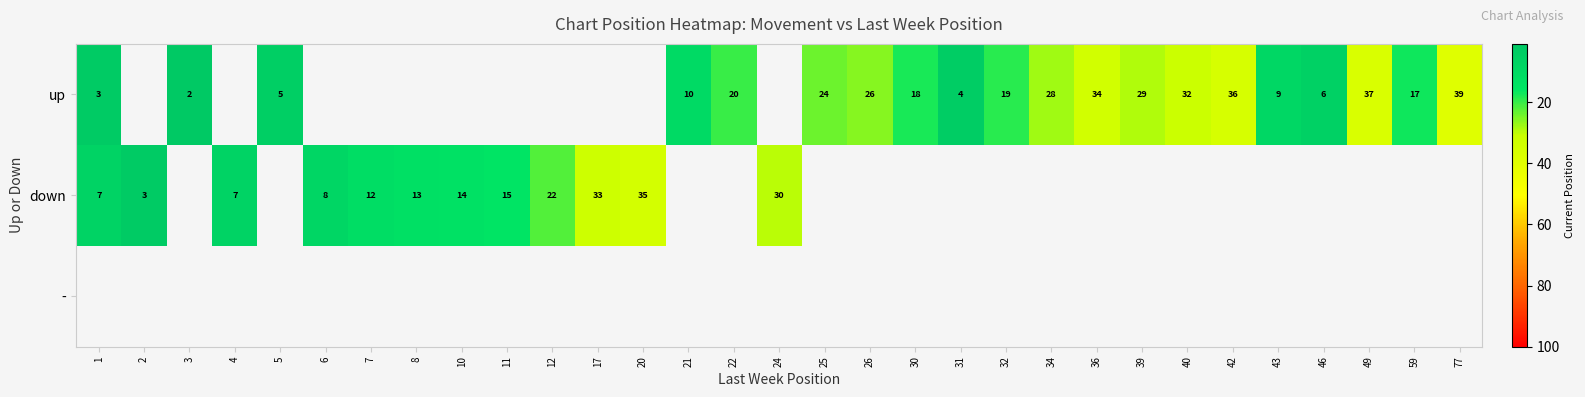

The value of up at 59 is 28. True or false?

False